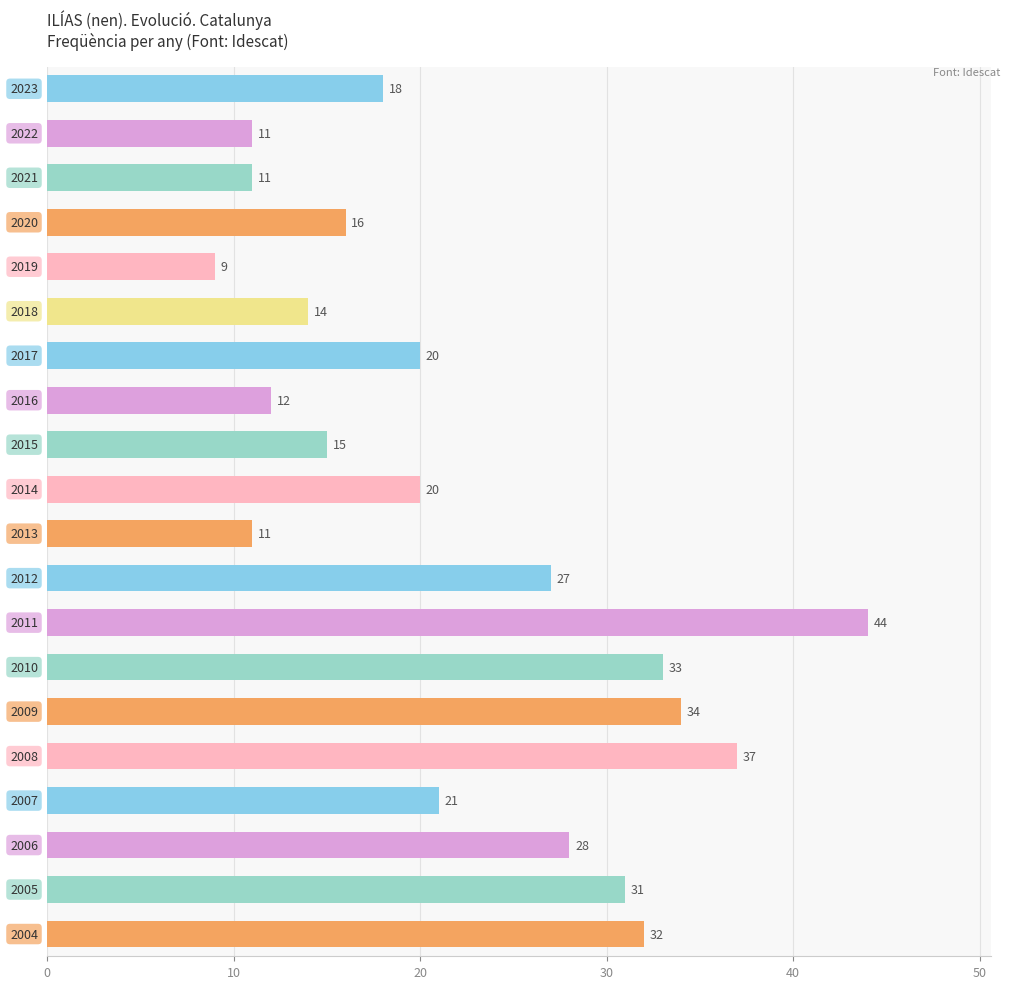

What is the average value?

22